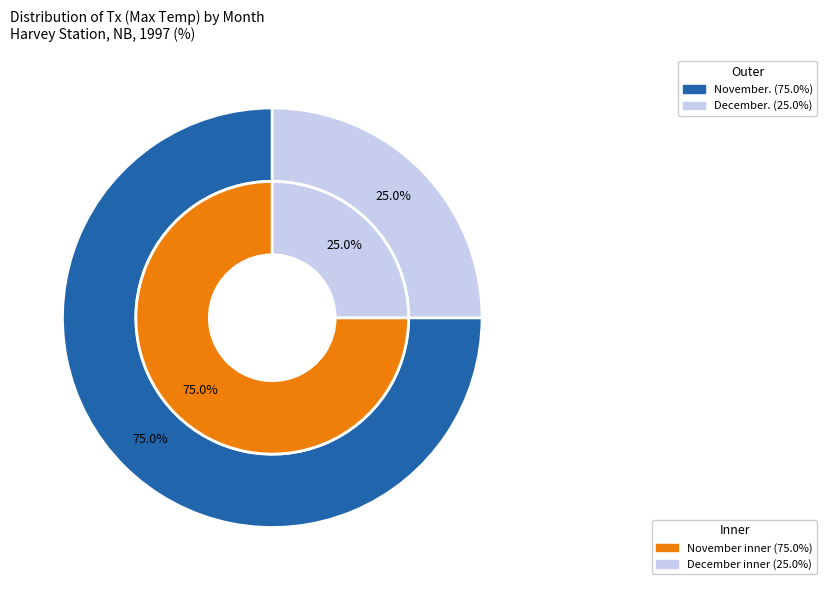

Is the sum of 11 and 12 greater than half?

Yes